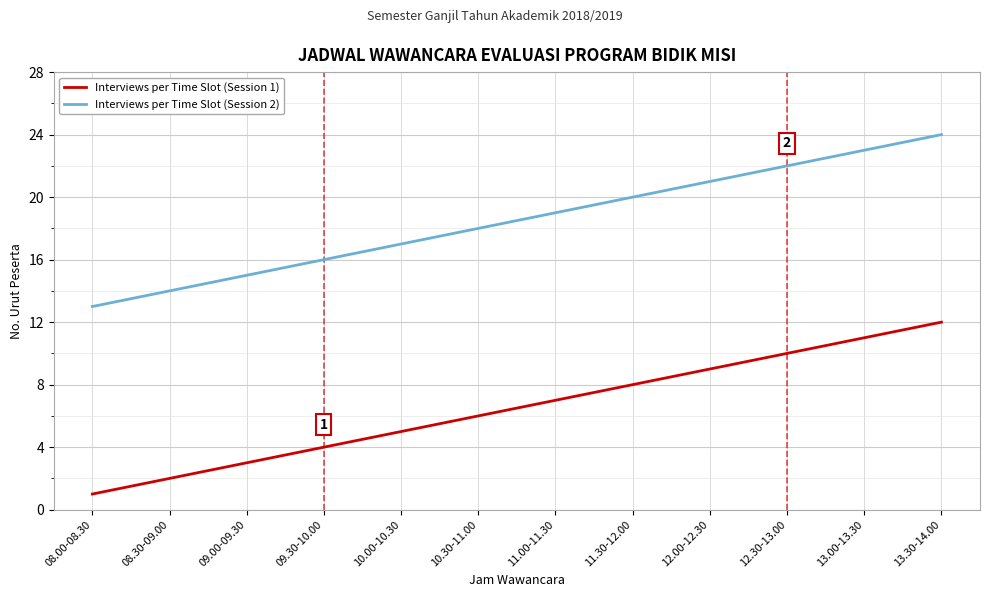

Reading left to right, list all the values displayed in this chart.

Interviews per Time Slot (Session 1): 1	2	3	4	5	6	7	8	9	10	11	12
Interviews per Time Slot (Session 2): 13	14	15	16	17	18	19	20	21	22	23	24